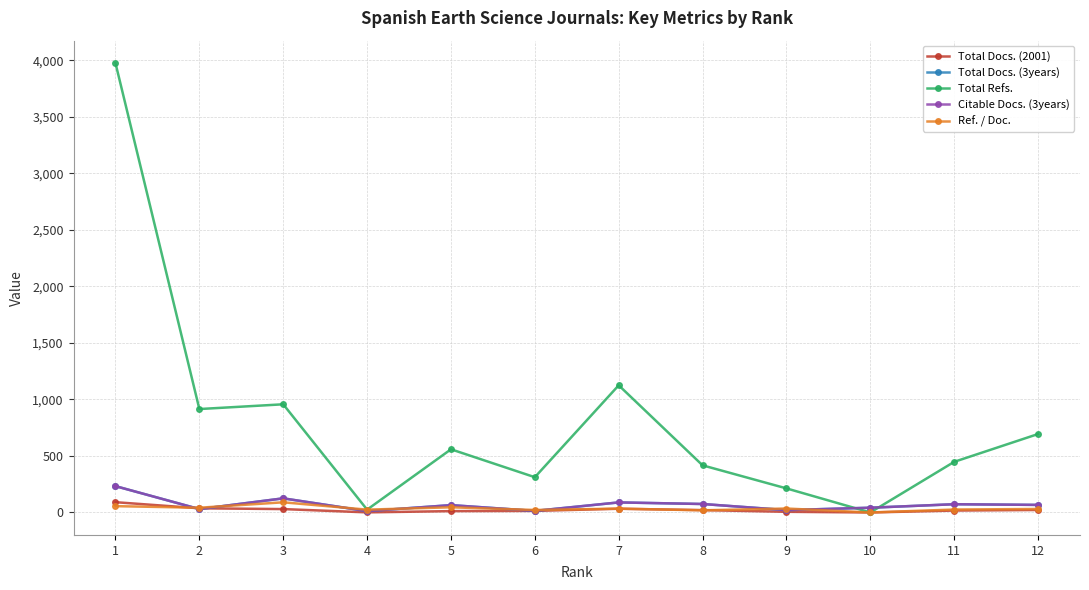

In Total Docs. (3years), how many points are higher than both neighbors (excluding endpoints)?

4